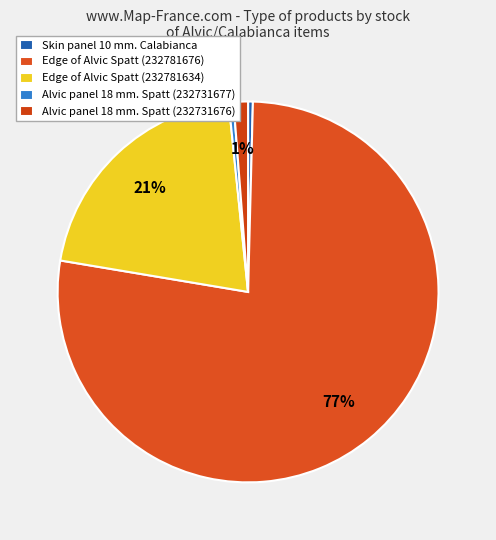

The Alvic panel 18 mm. Spatt (232731677) slice represents 0% of the pie. True or false?

True